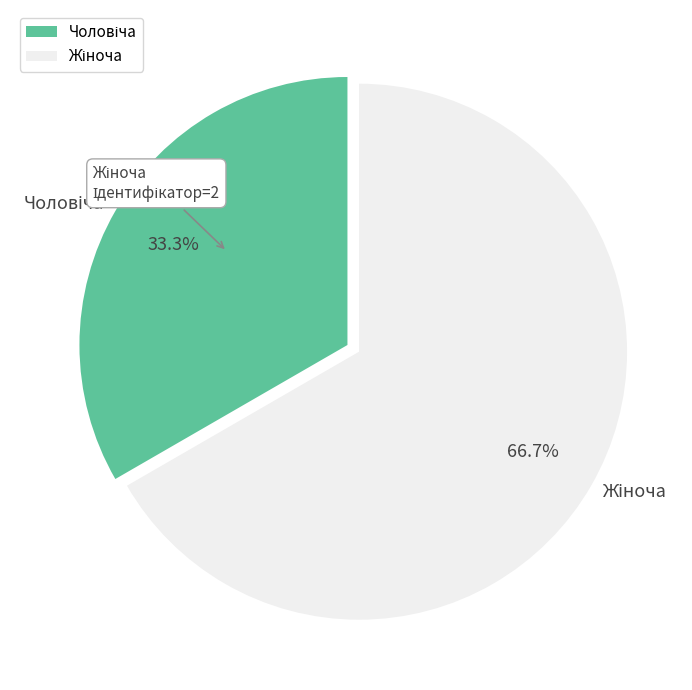

Is there a majority slice in this chart?

Yes